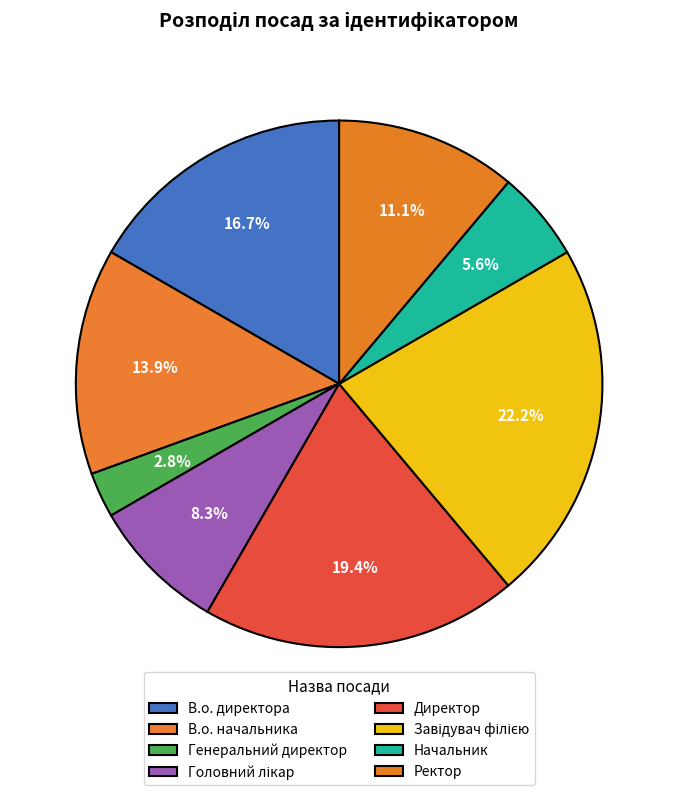

What percentage is NOT represented by Завідувач філією?

77.8%